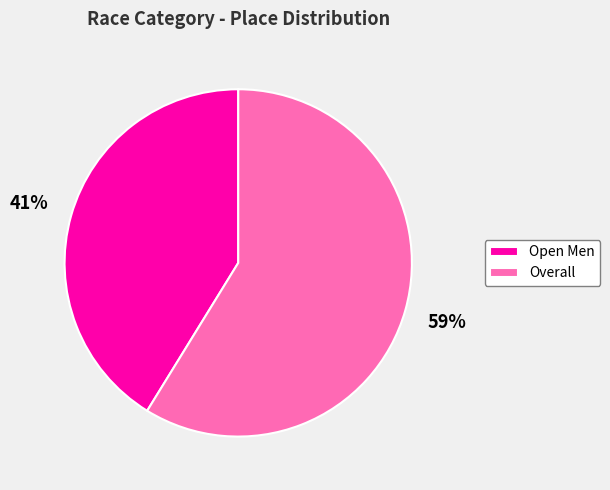

To the nearest percent, what is the difference between the largest and smallest slice percentages?

18%